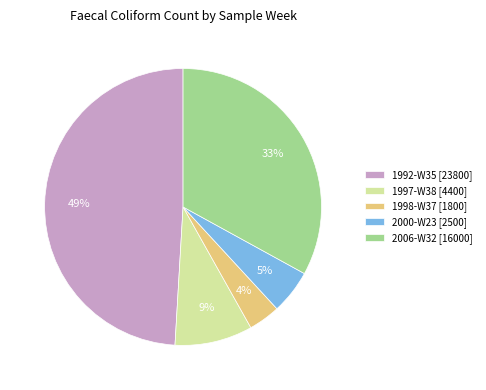

Which has a higher value, 1998-W37 or 2000-W23?

2000-W23